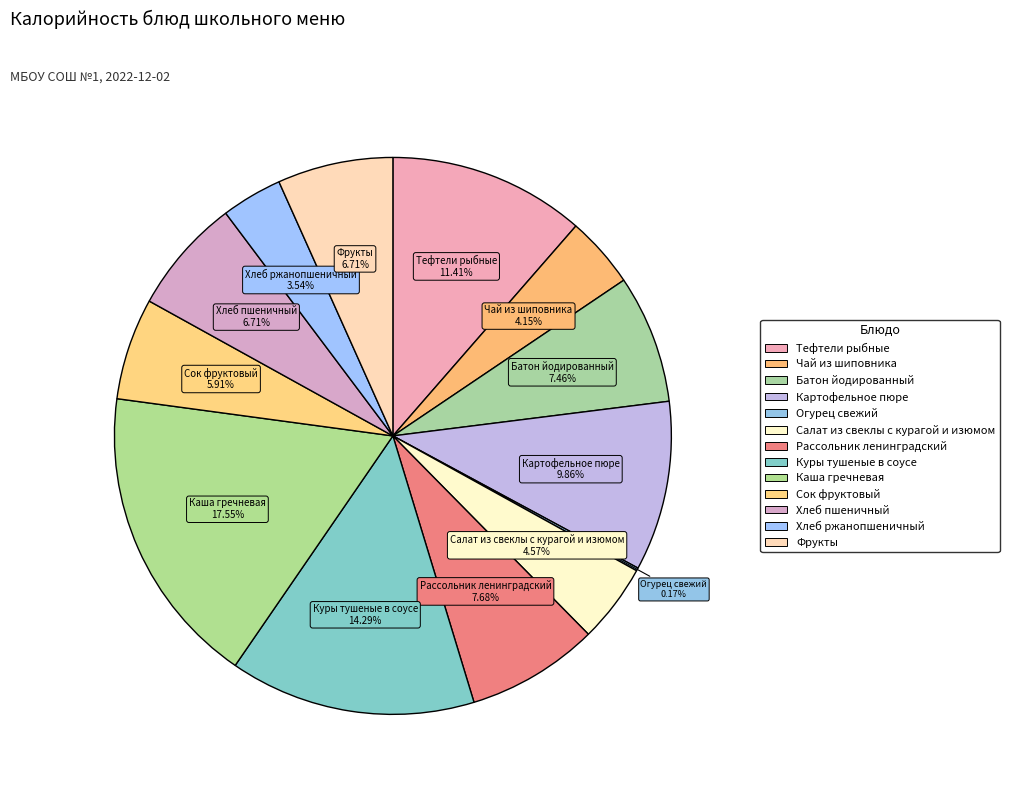

Which has a higher value, Чай из шиповника or Фрукты?

Фрукты